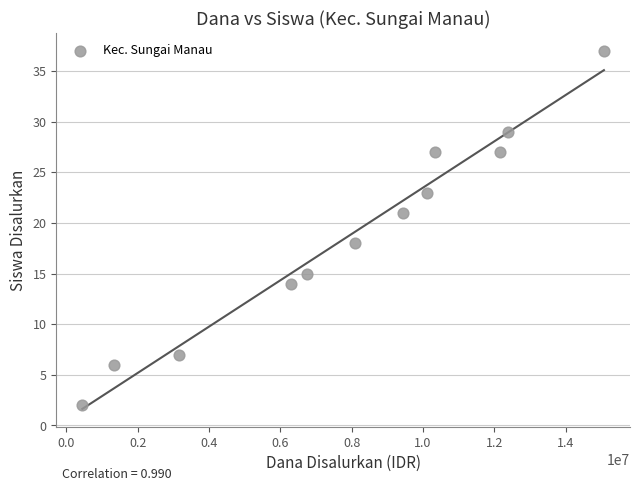

What Y value in the scatter plot is closest to 19?

18